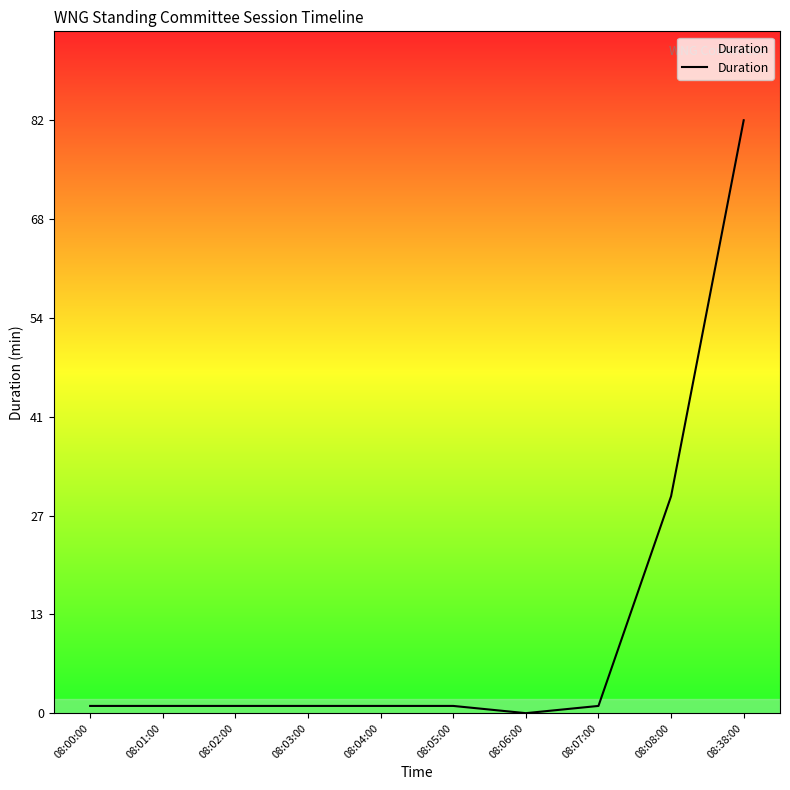

Which category has the highest value across all series?

08:38:00